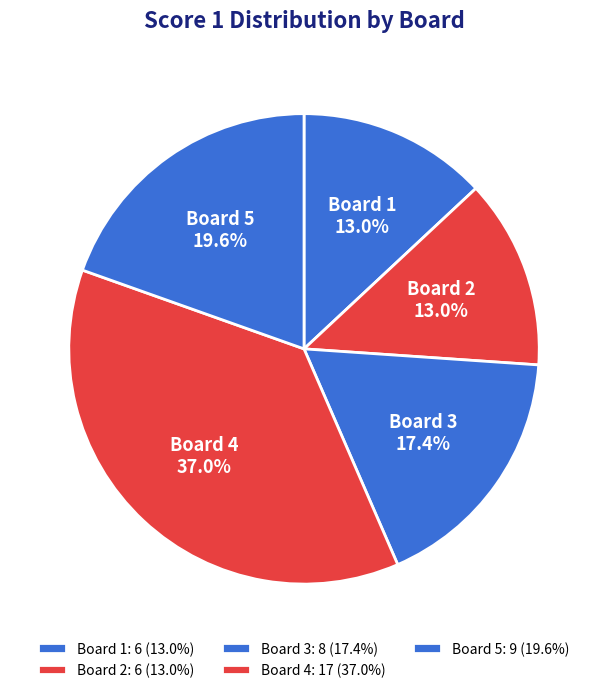

Approximately how many times larger is the value at Board 2 compared to Board 1?

1.0